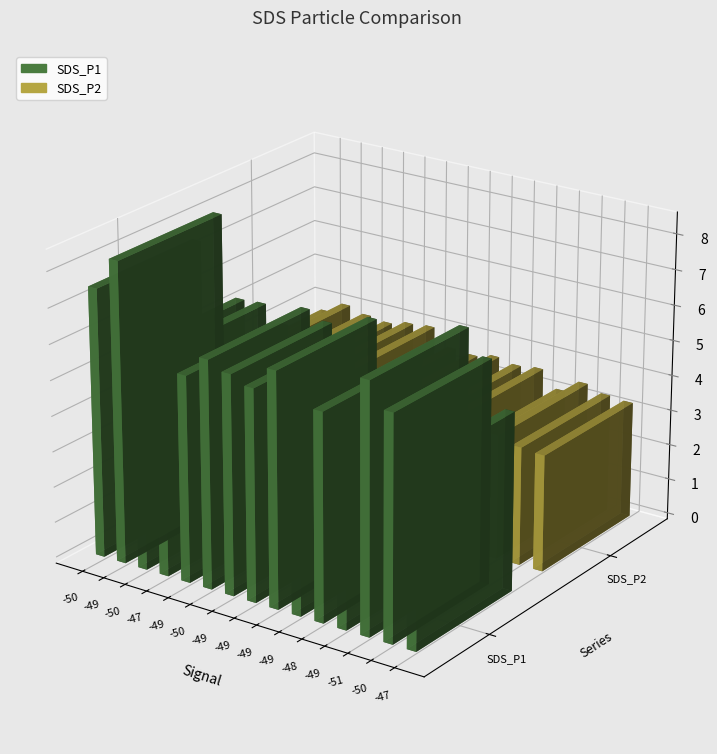

How many groups of bars are there?

15